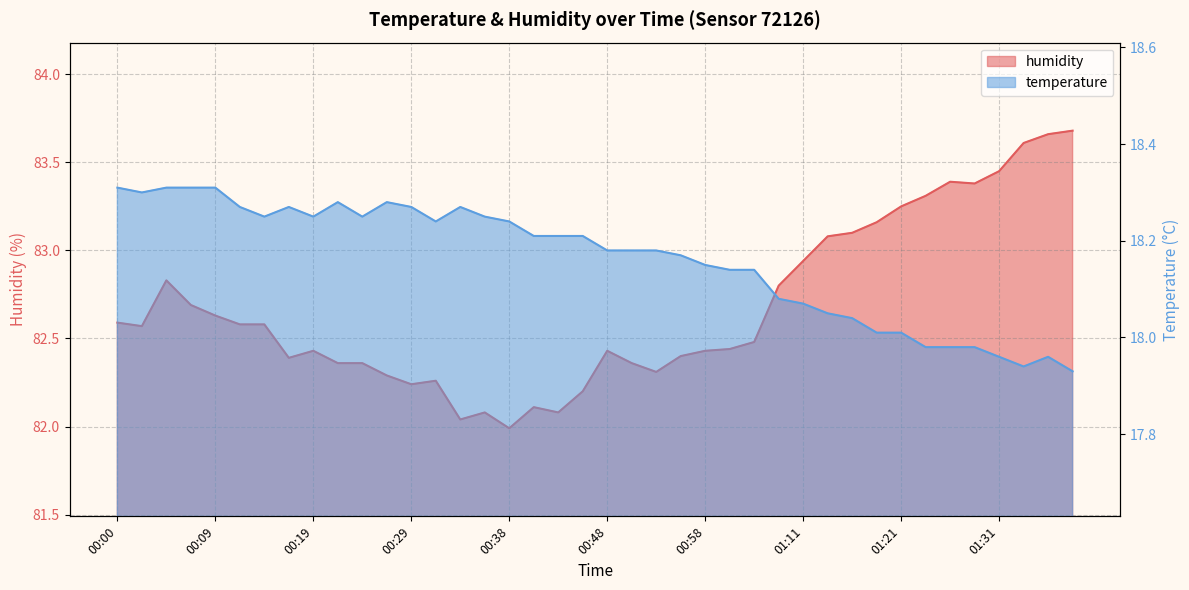

Is it true that humidity equals 114.5 at 01:21?

False